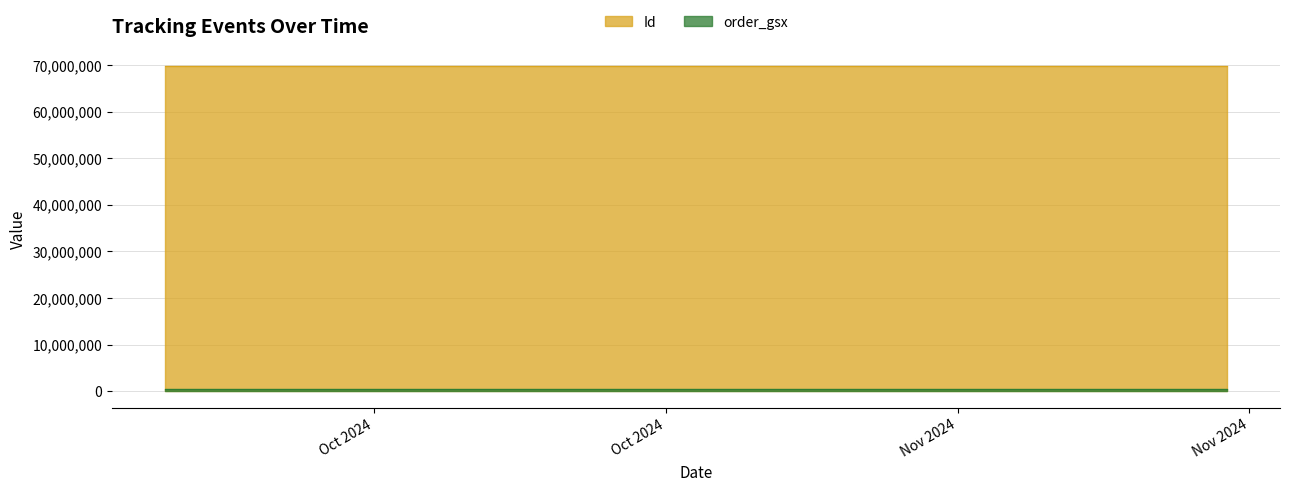

At which category is the sum across all series the highest?

2024-10-17 18:00:51